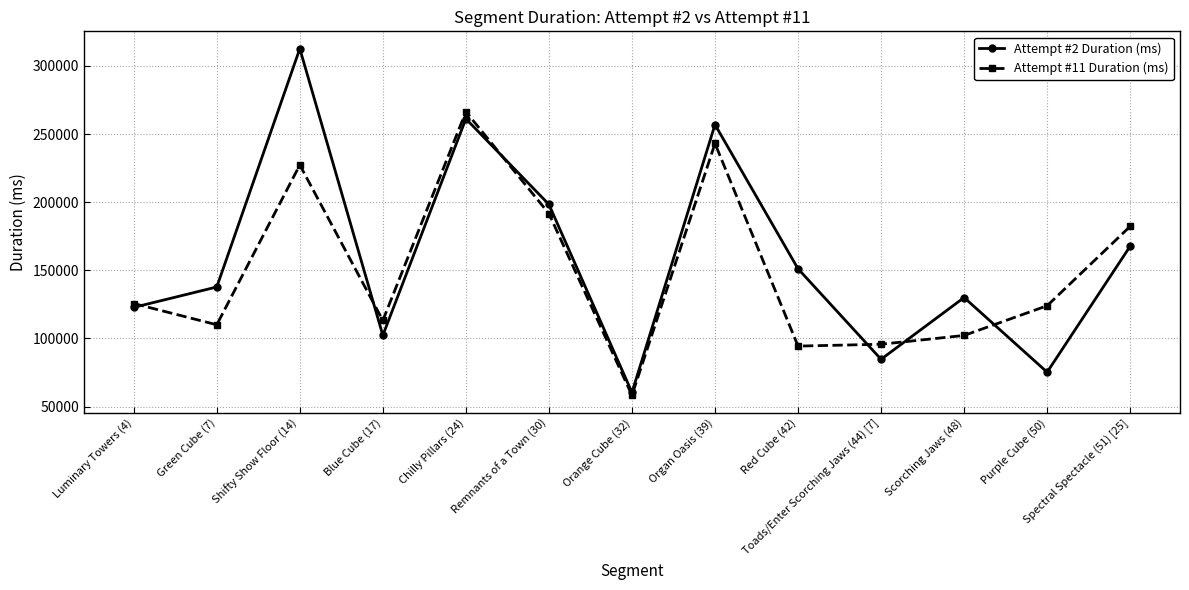

Is this an area chart (filled region under the line)?

No